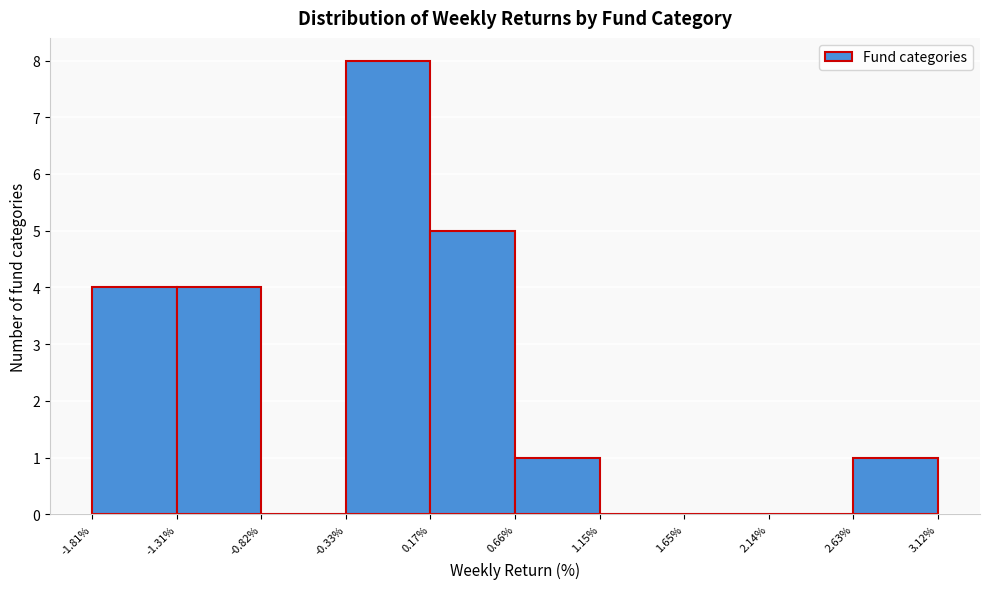

What is the height of the bar covering -0.33% to 0.17% on the x-axis? The values are not printed on the chart, so give them approximately, as read against the axis.

8